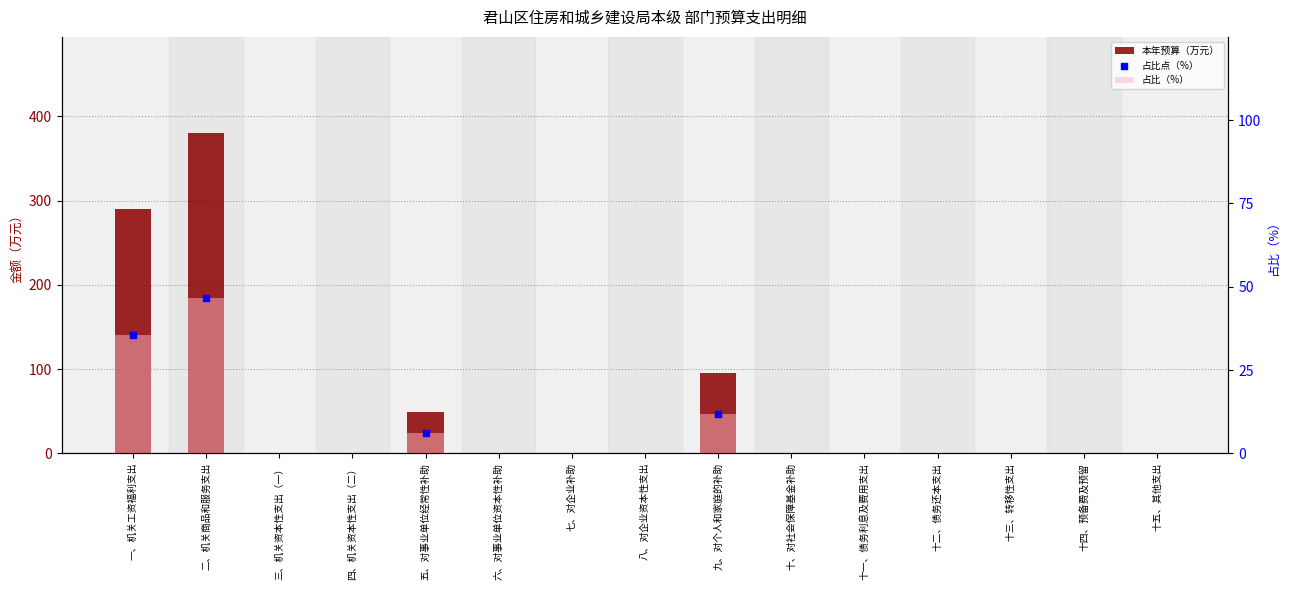

What are all the series names shown in the legend?

本年预算（万元）, 占比（%）, 占比点（%）